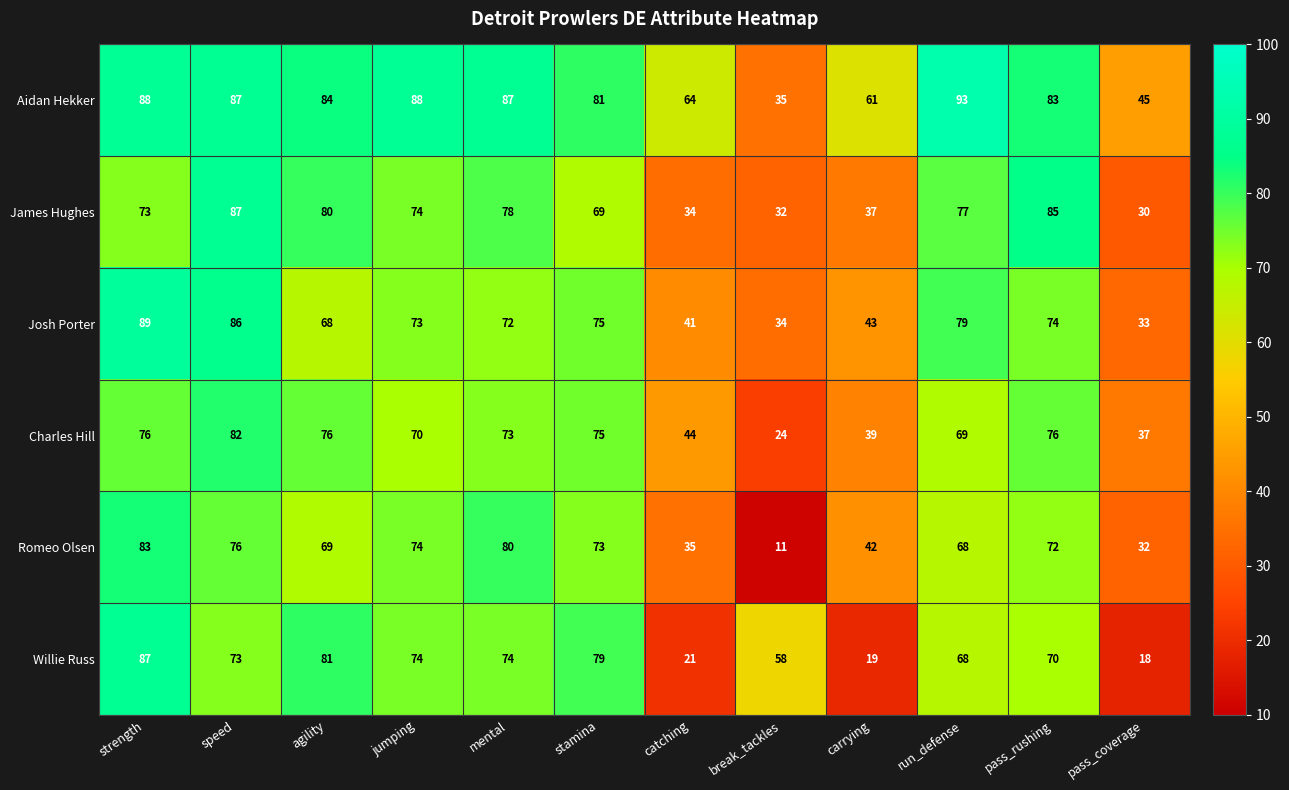

Is it true that Josh Porter equals 122 at stamina?

False